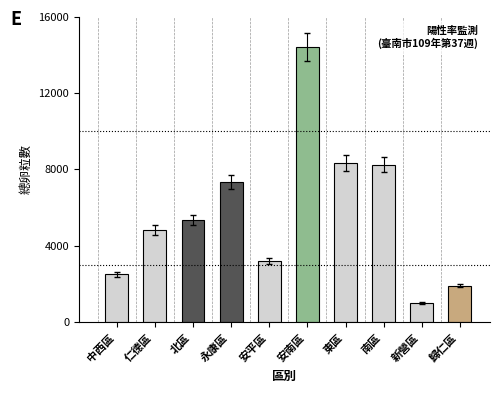

What is the value of the 8th bar from the left?

8258